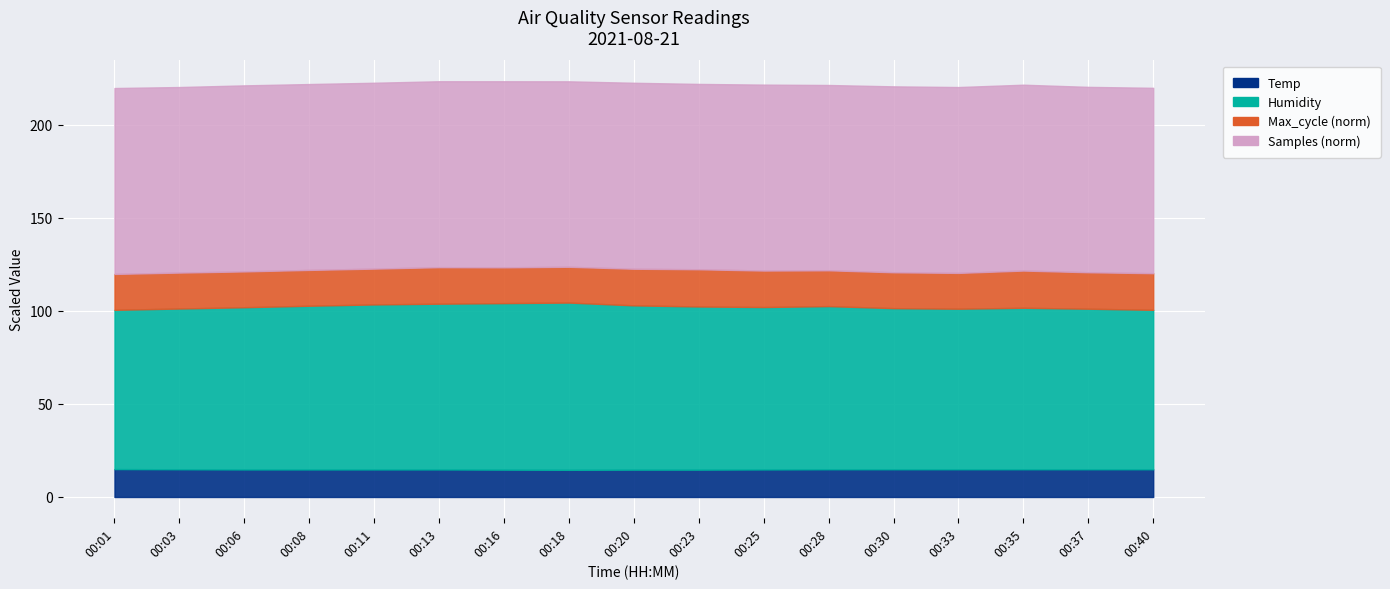

At which category does Humidity reach its first local peak?

00:18